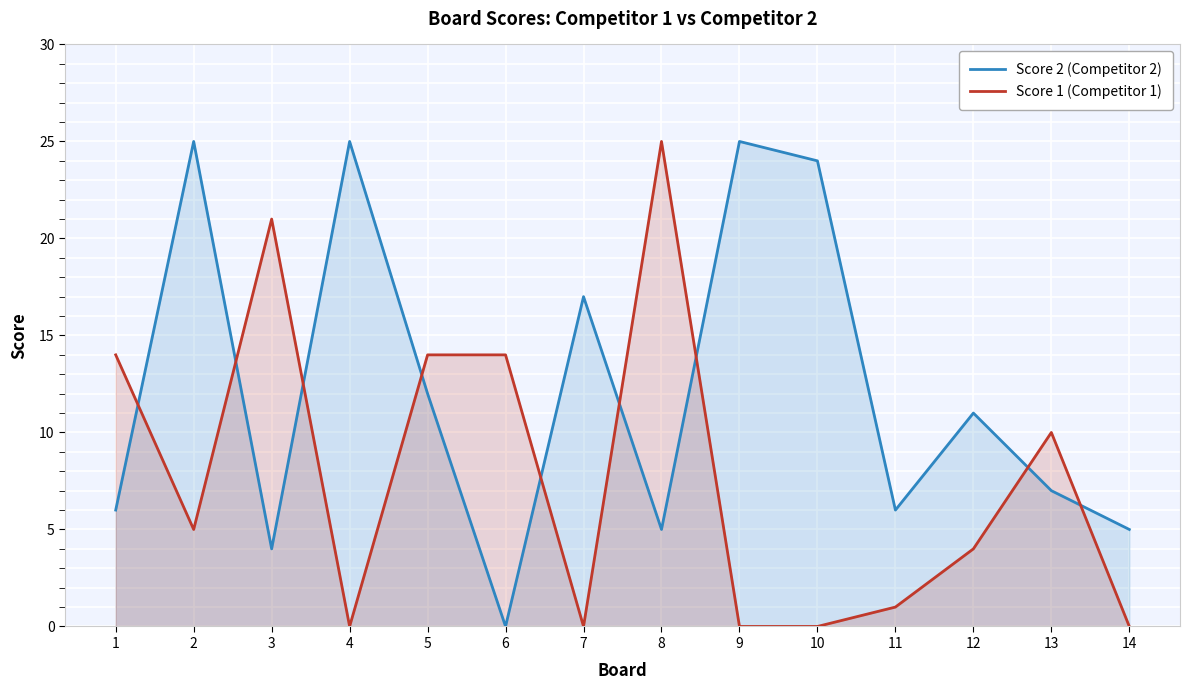

True or false: Score 2 (Competitor 2) and Score 1 (Competitor 1) intersect in this chart.

True